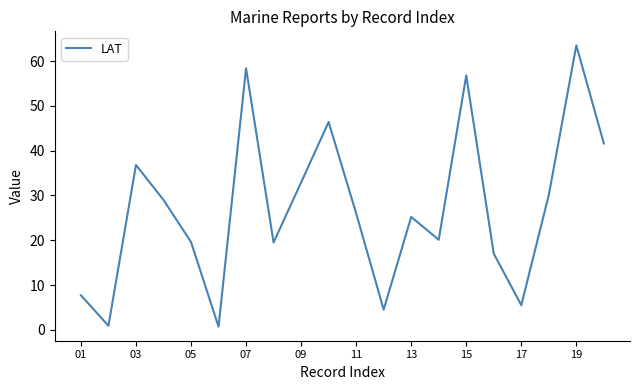

What is the maximum value shown in the chart?

63.5